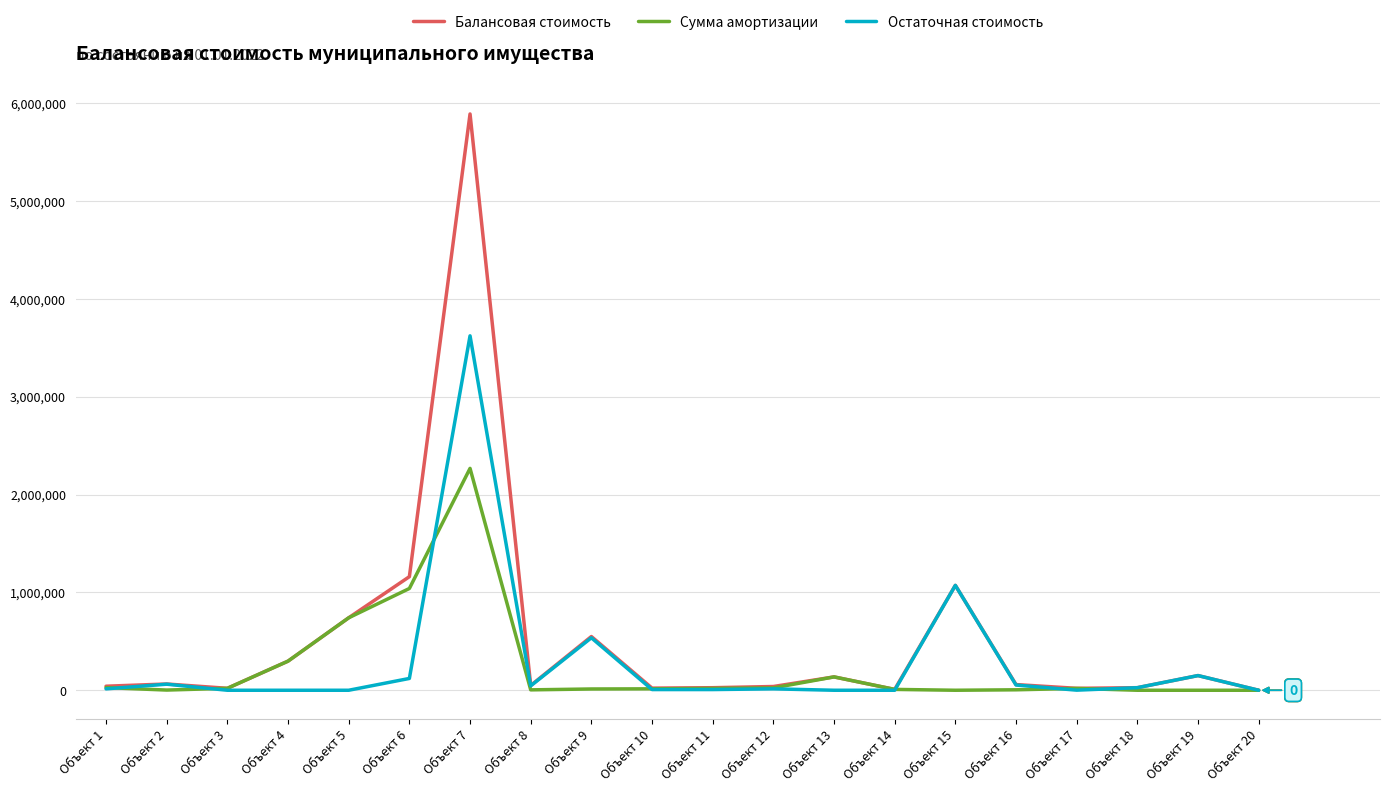

How many series are shown in this chart?

3